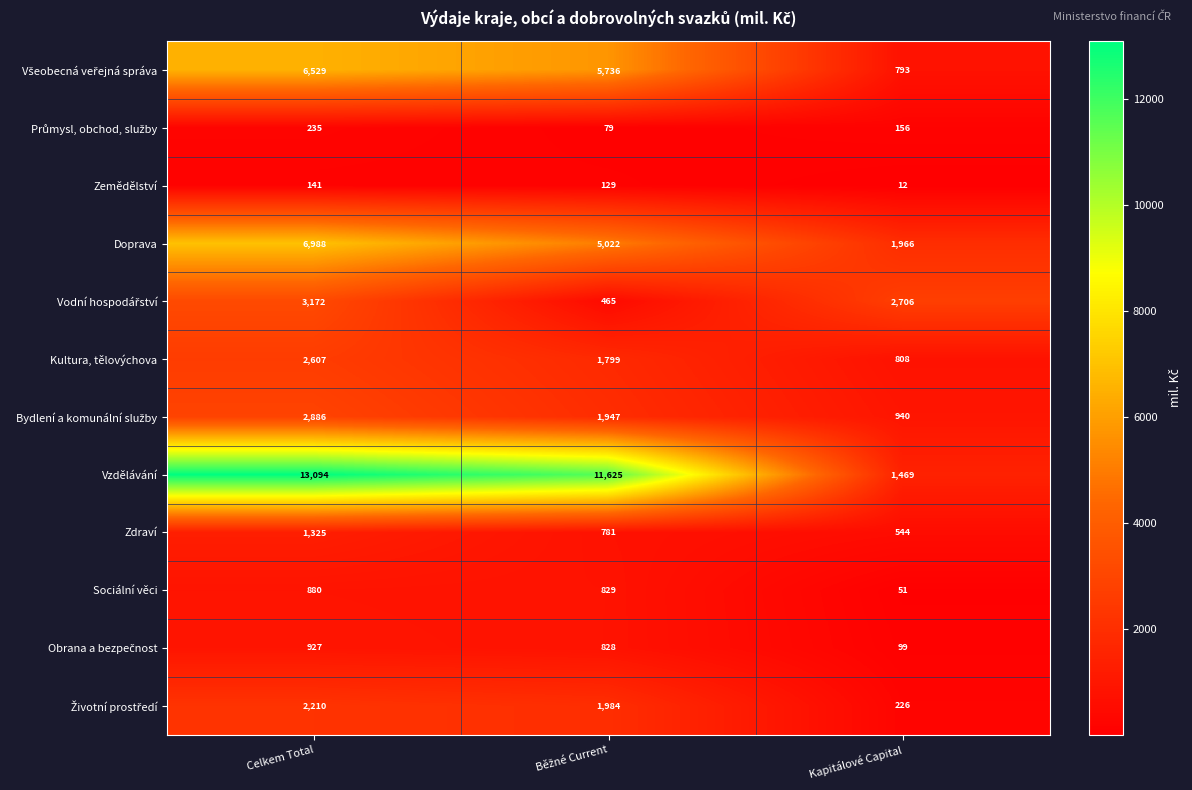

What is the difference between the maximum and second lowest values in the Zdraví series?

544